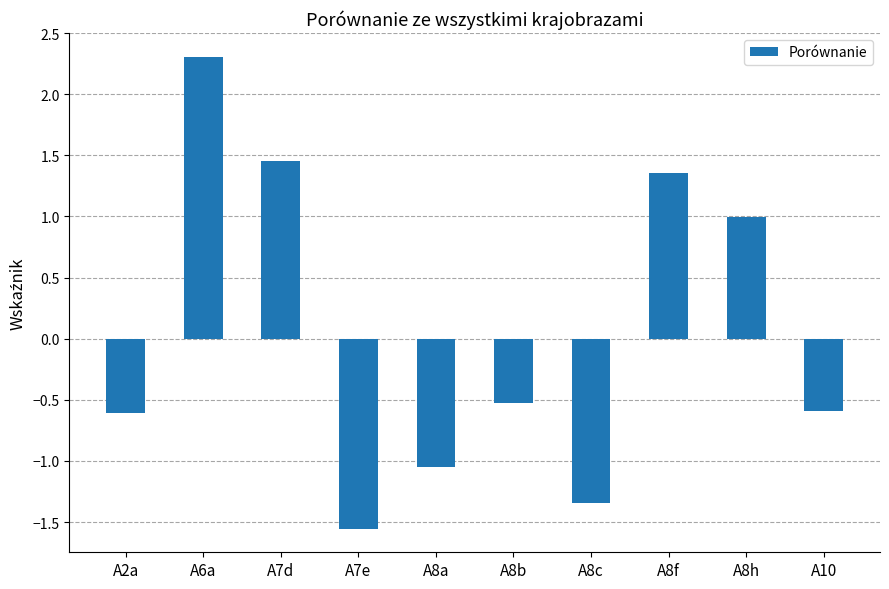

Which has a higher value, A6a or A2a?

A6a